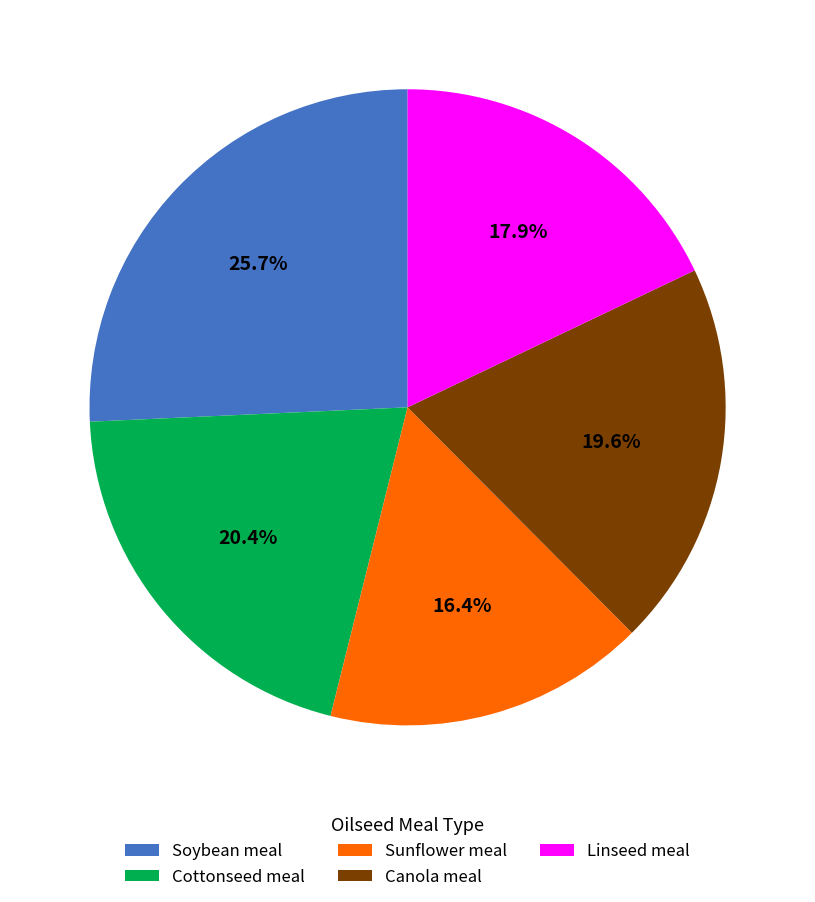

Which has a higher value, Sunflower meal or Linseed meal?

Linseed meal